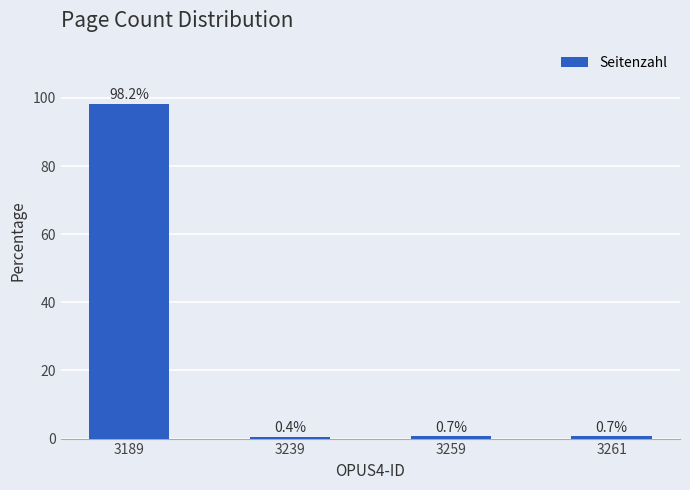

The chart shows a value of 0.7 at 3261. True or false?

True